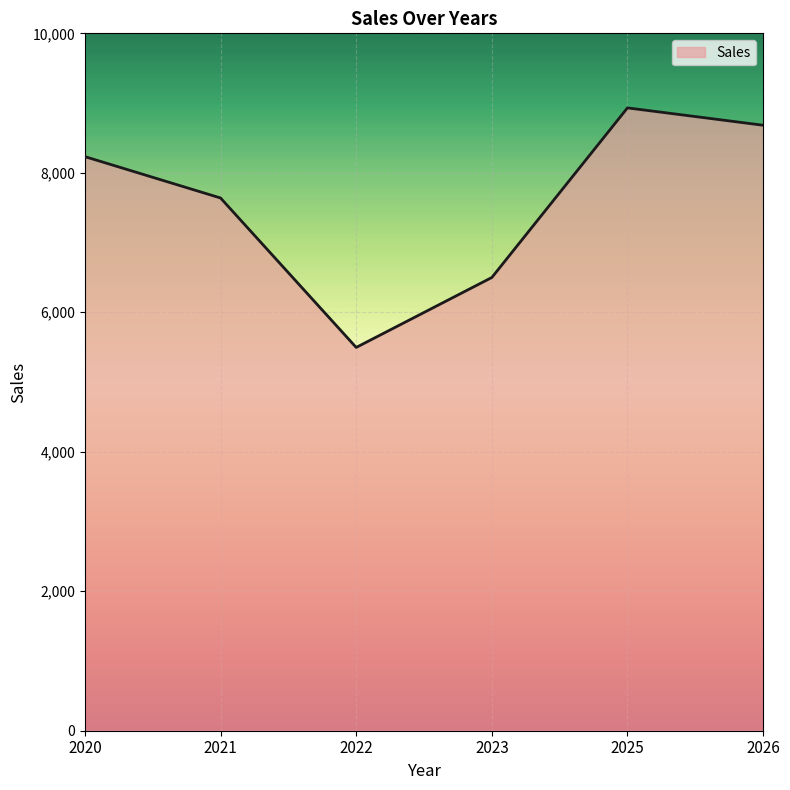

How many interior local peaks (higher than both neighbors) does the data have?

1